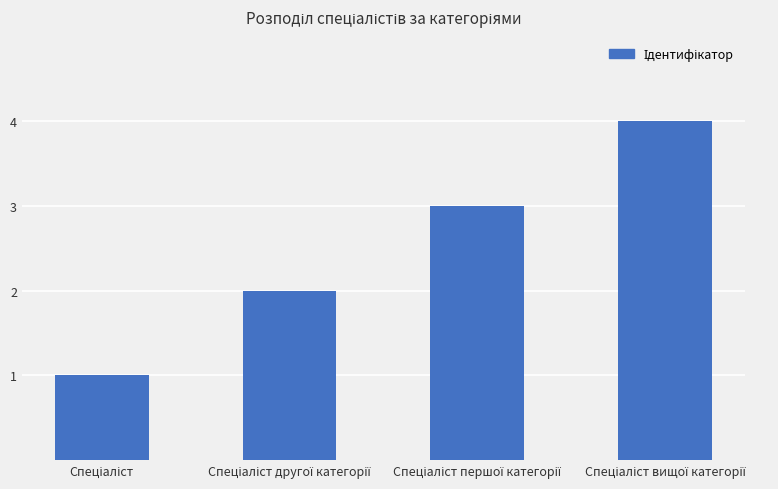

How many values are below 3?

2